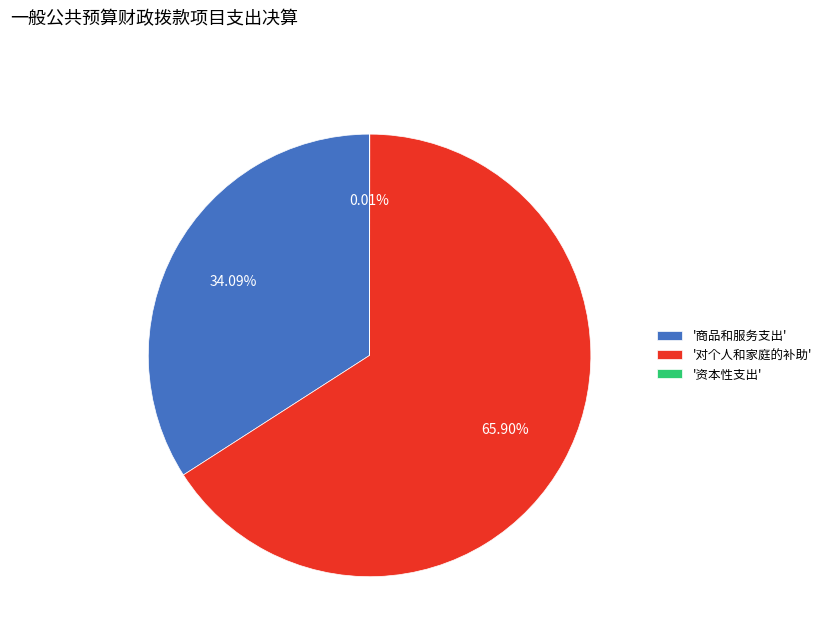

Do '商品和服务支出' and '对个人和家庭的补助' together represent more than half of the pie?

Yes